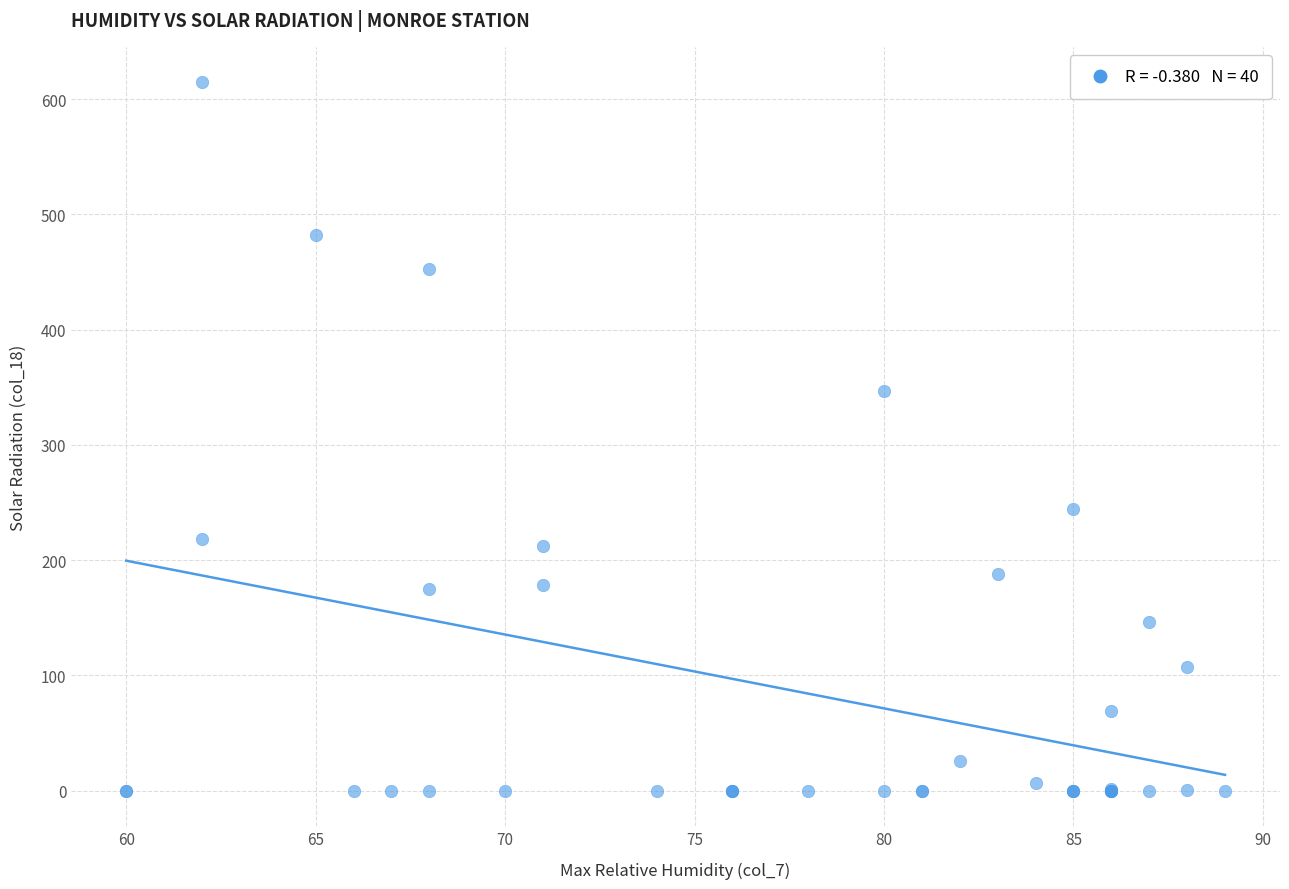

What Y value in the scatter plot is closest to 307?

346.9